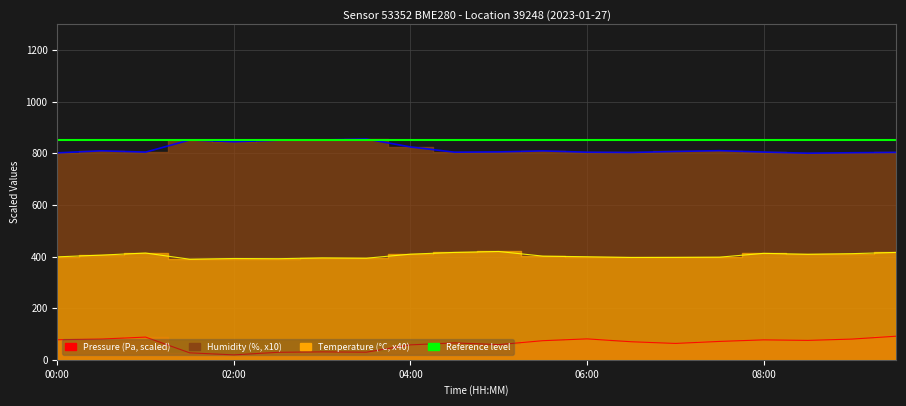

What is the label of the 17th point from the right?

01:30